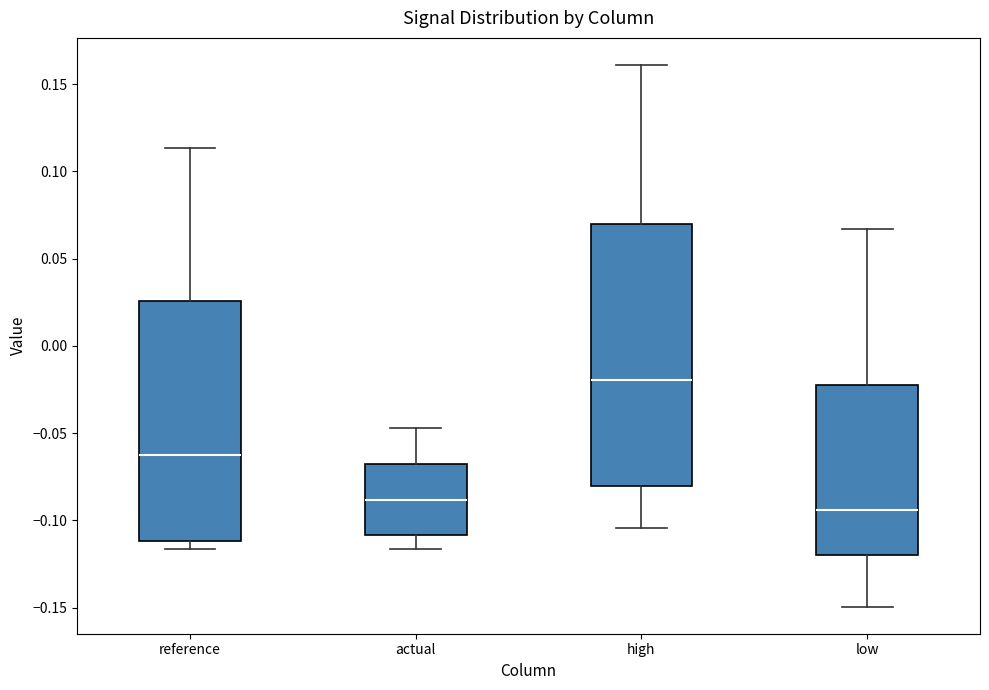

Where does the median line of the box for reference sit on the y-axis? The values are not printed on the chart, so give them approximately, as read against the axis.

-0.065